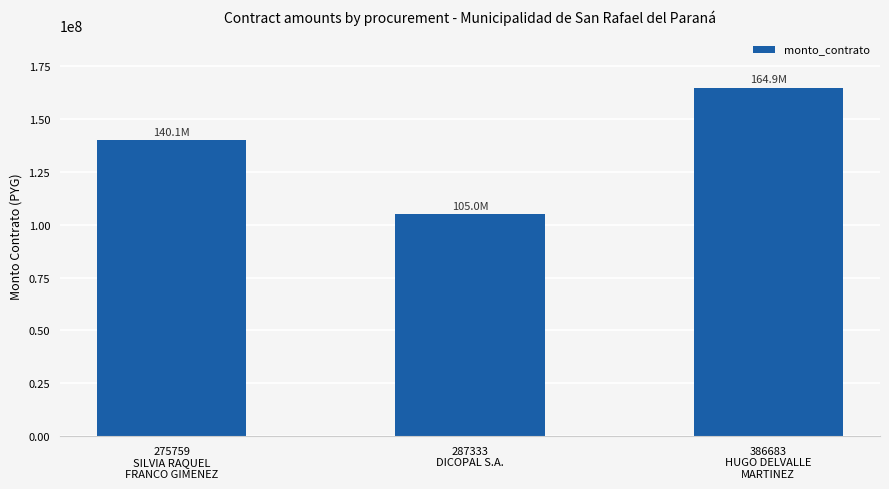

At which label is the value closest to 134942384?

275759
SILVIA RAQUEL
FRANCO GIMENEZ